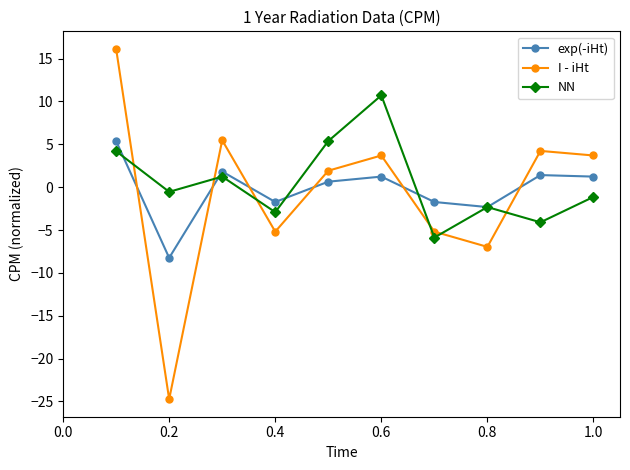

What is the value of the NN point at the 1st from the left?

4.2